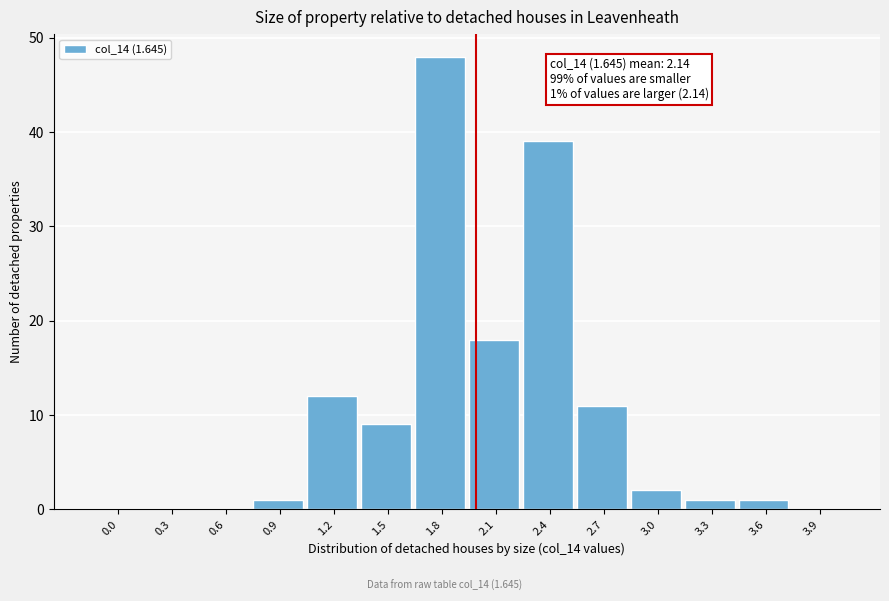

Reading left to right, transcribe all the data shown in this chart.

0.0=0	0.3=0	0.6=0	0.9=1	1.2=12	1.5=9	1.8=48	2.1=18	2.4=39	2.7=11	3.0=2	3.3=1	3.6=1	3.9=0